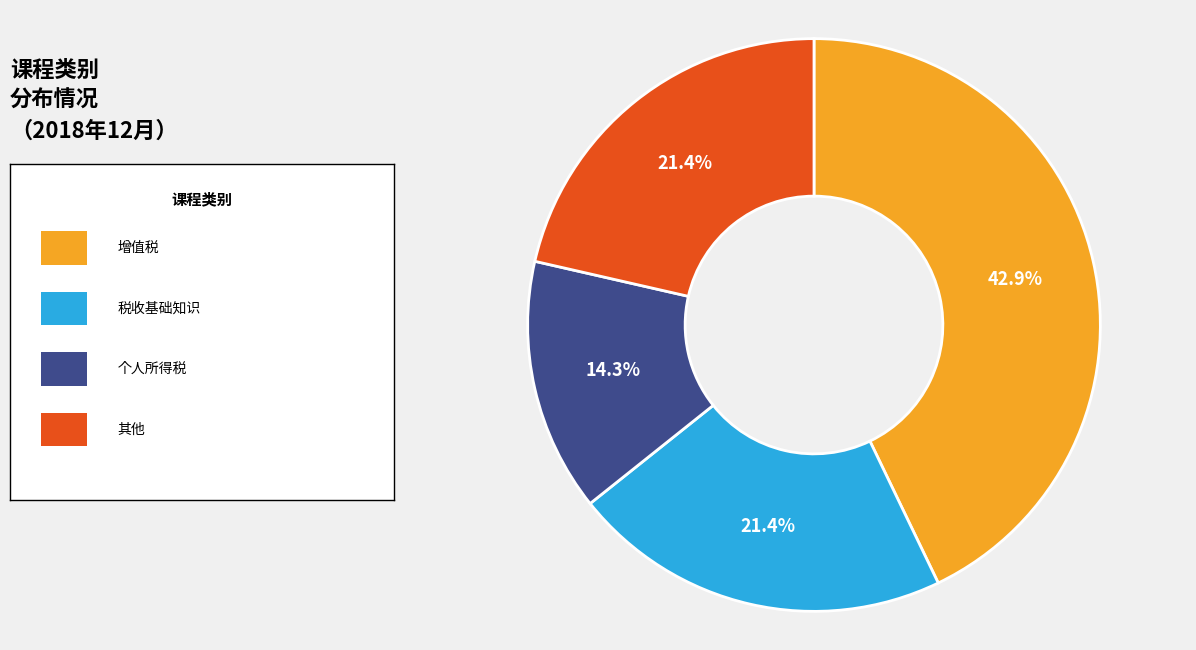

Is there any slice that represents more than half of the pie?

No